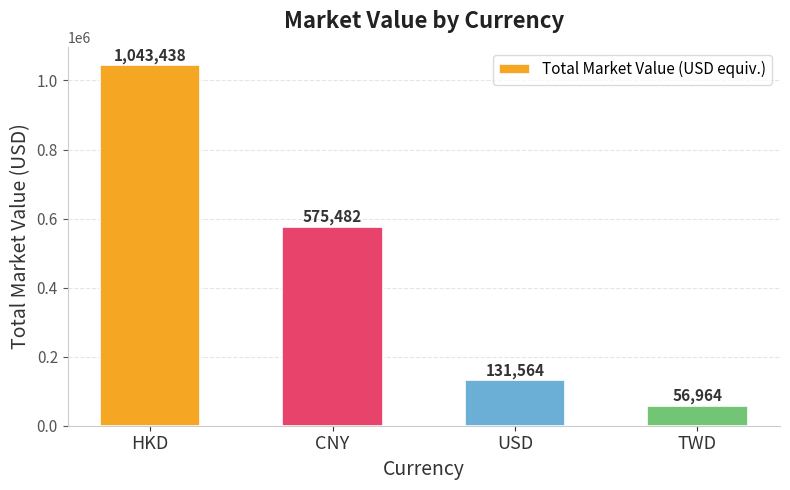

Is it true that the value at CNY is 764726.3?

False